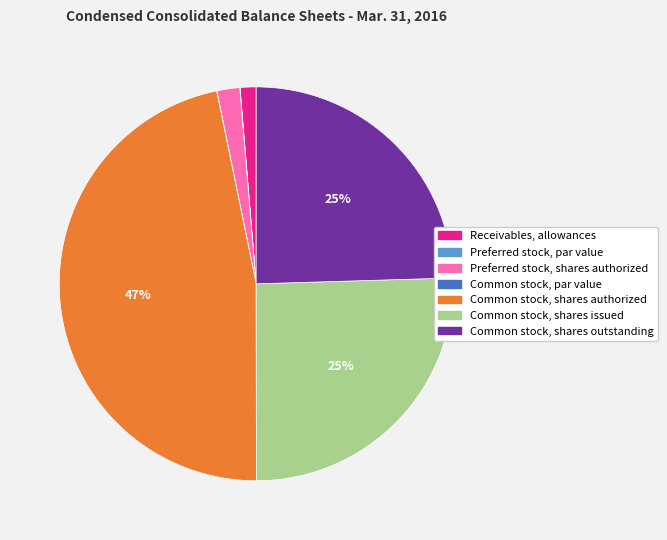

What percentage is the Common stock, shares outstanding slice, to the nearest percent?

25%